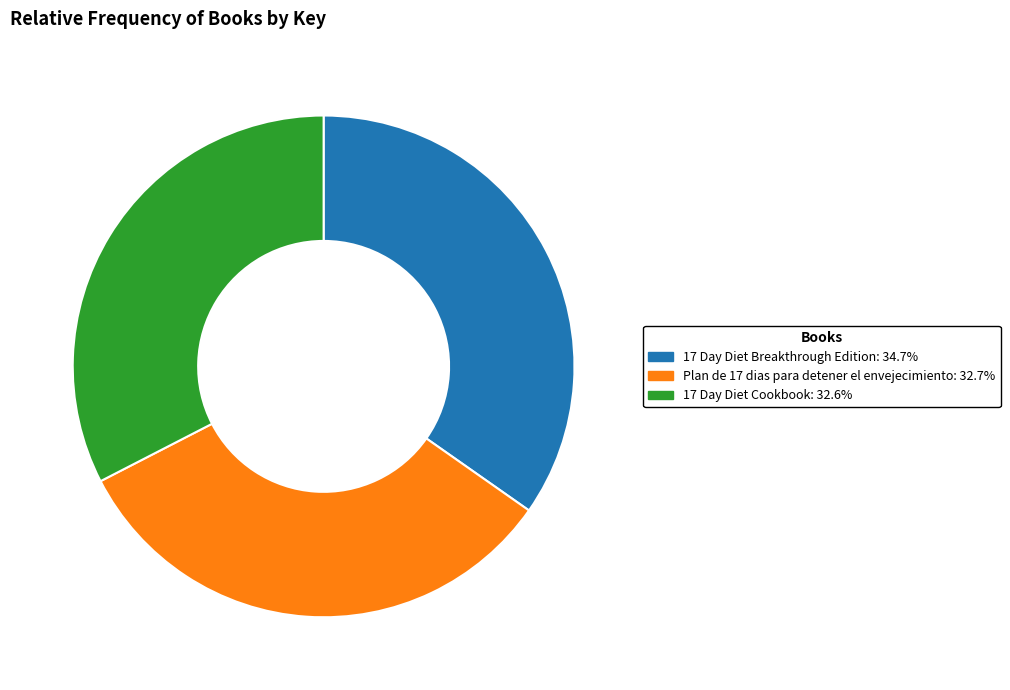

True or false: Plan de 17 dias para detener el envejecimiento accounts for 23% of the total.

False